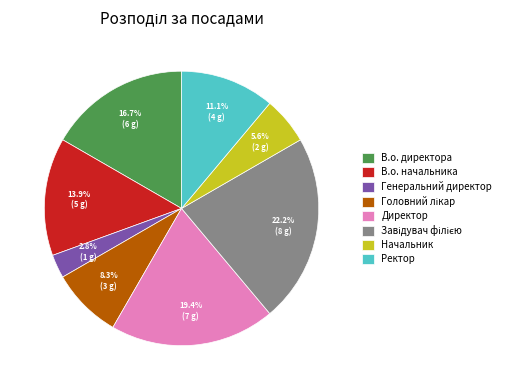

Is Директор the majority of the pie?

No